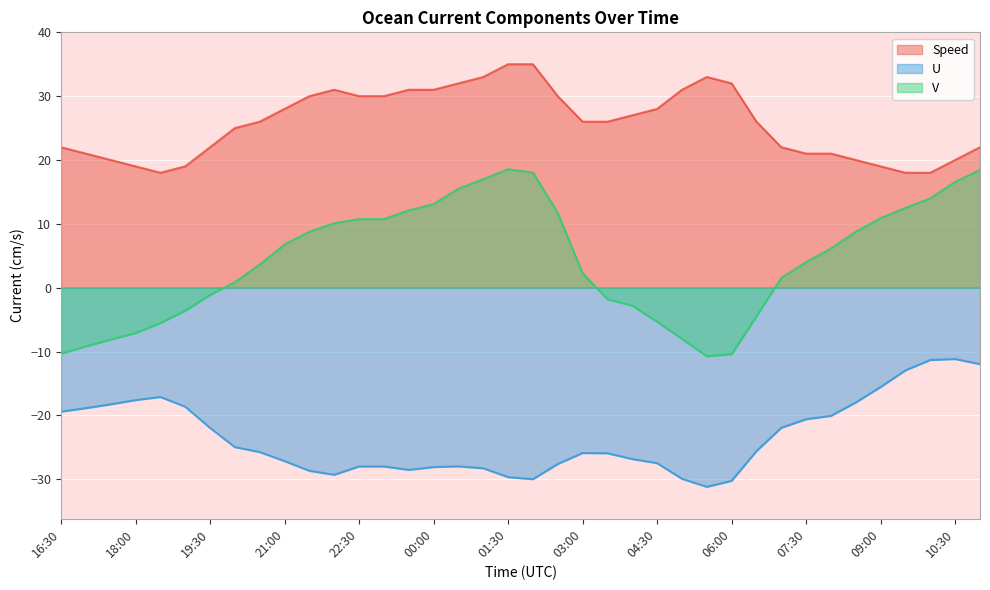

The value of V at 09:00 is 10.9. True or false?

True